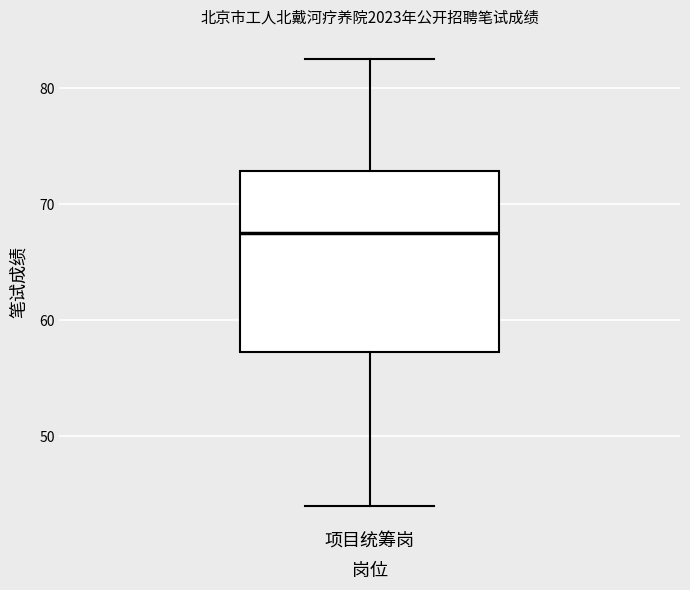

Where is the upper edge of the box for 项目统筹岗 on the y-axis? The values are not printed on the chart, so give them approximately, as read against the axis.

73